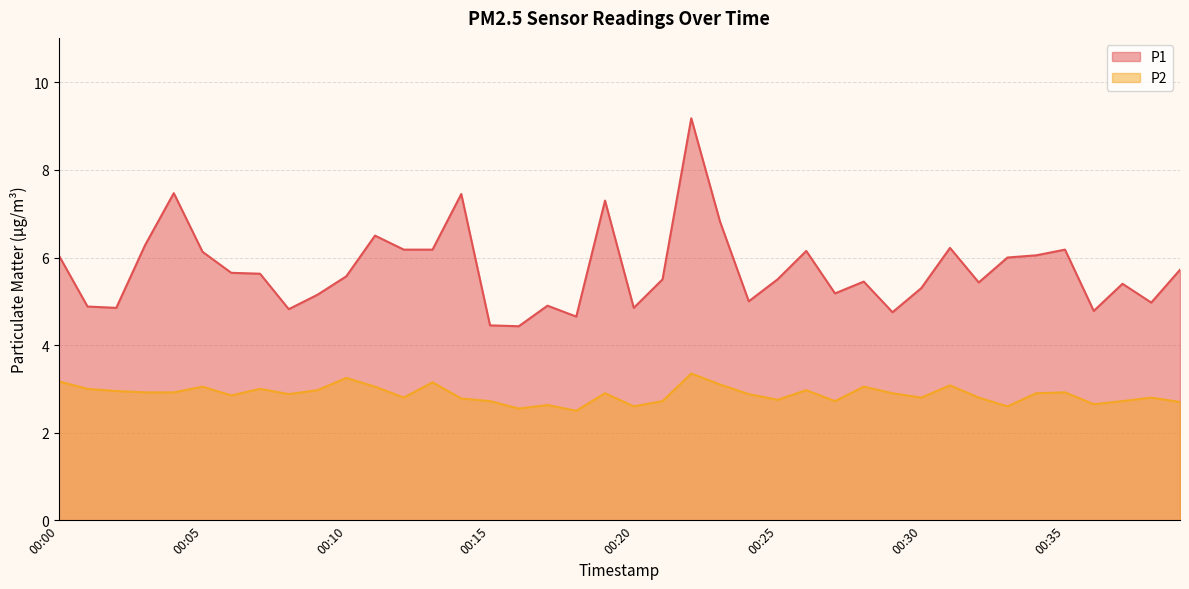

What is the value of the P2 point at the 16th from the left?

2.7